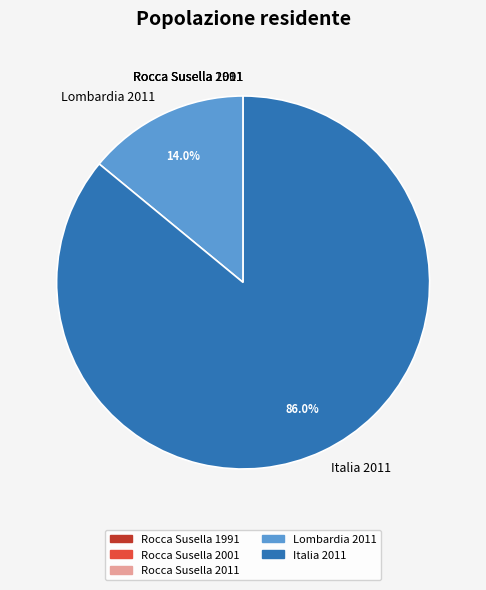

Does any single category account for the majority?

Yes